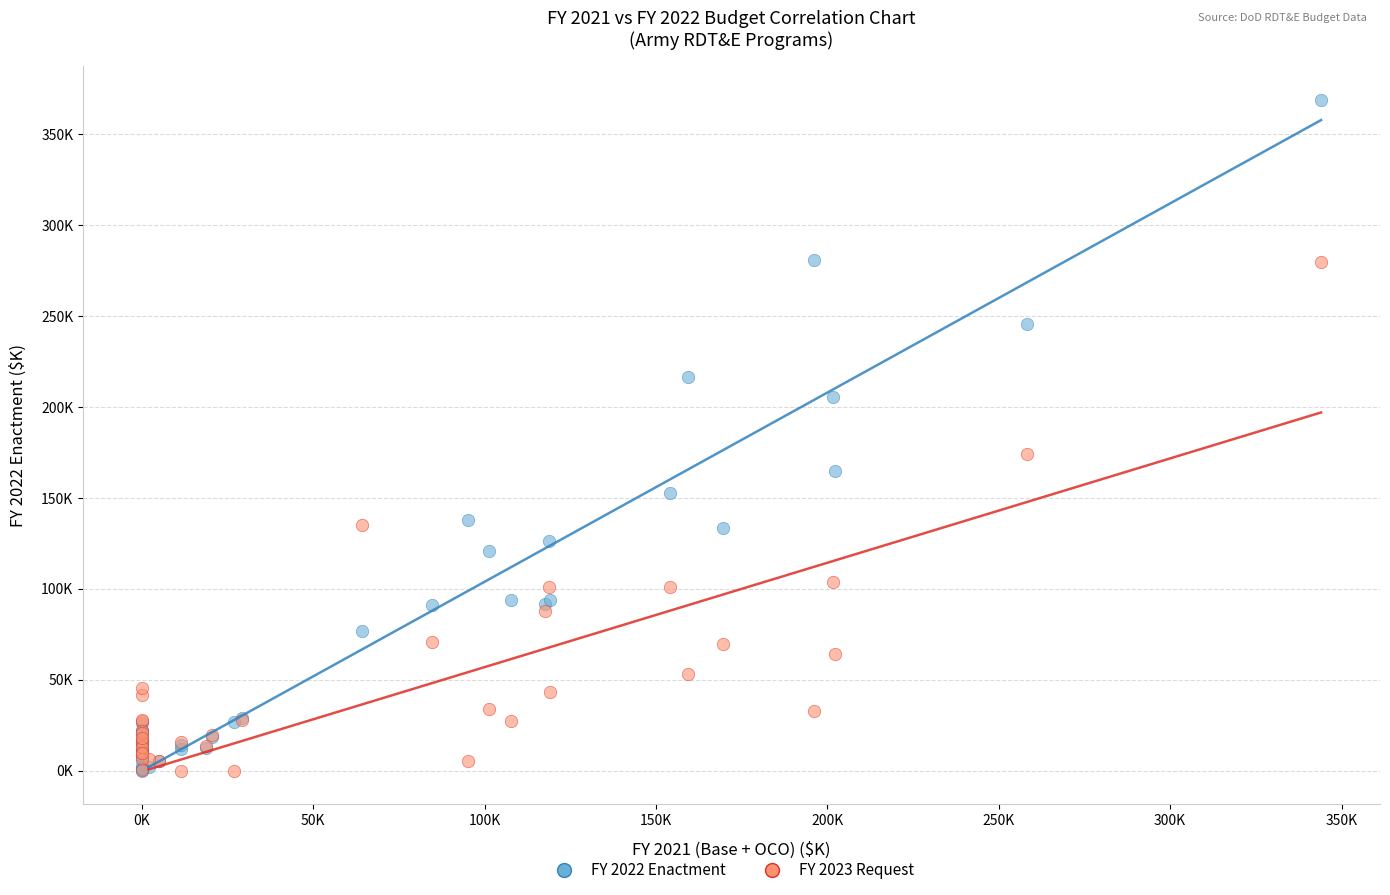

What are all the series names shown in the legend?

FY 2022 Enactment, FY 2023 Request